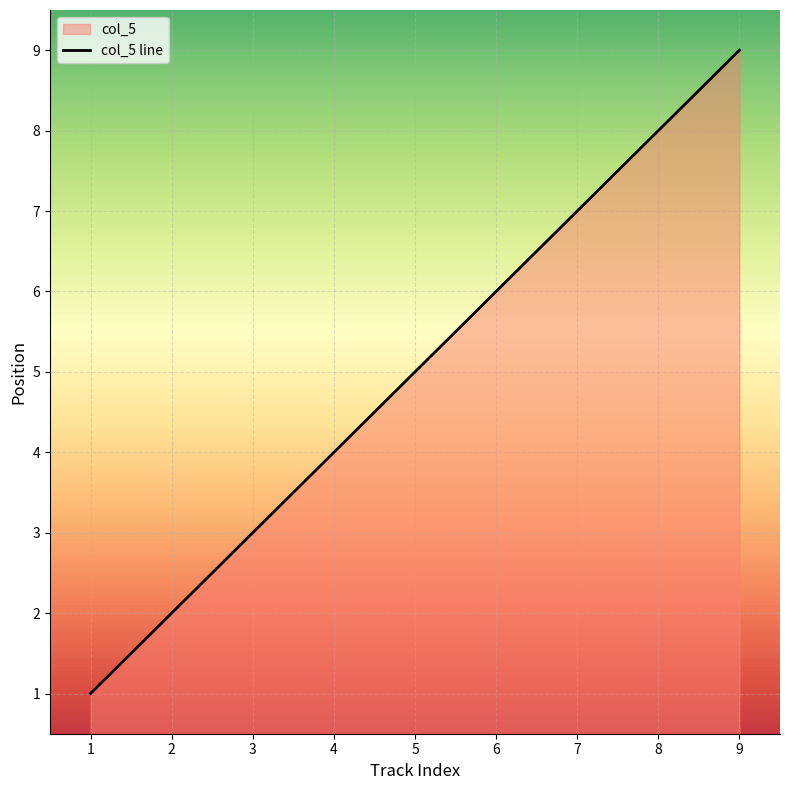

What is the minimum value shown in the chart?

1